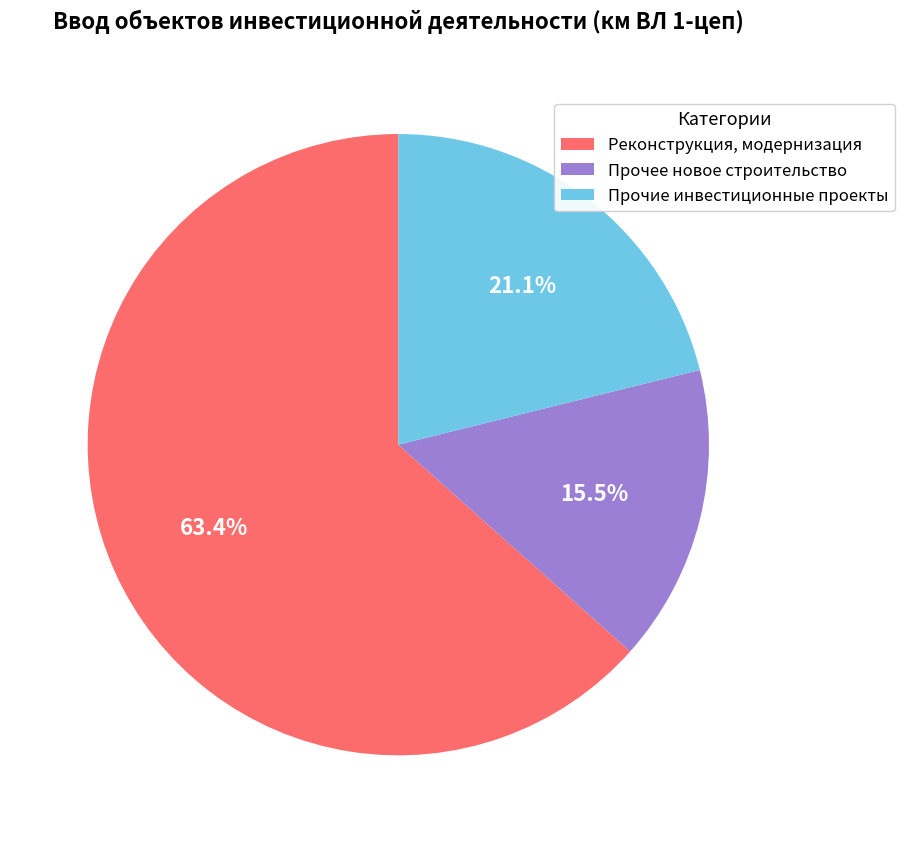

Which category has the biggest portion of the pie?

Реконструкция, модернизация